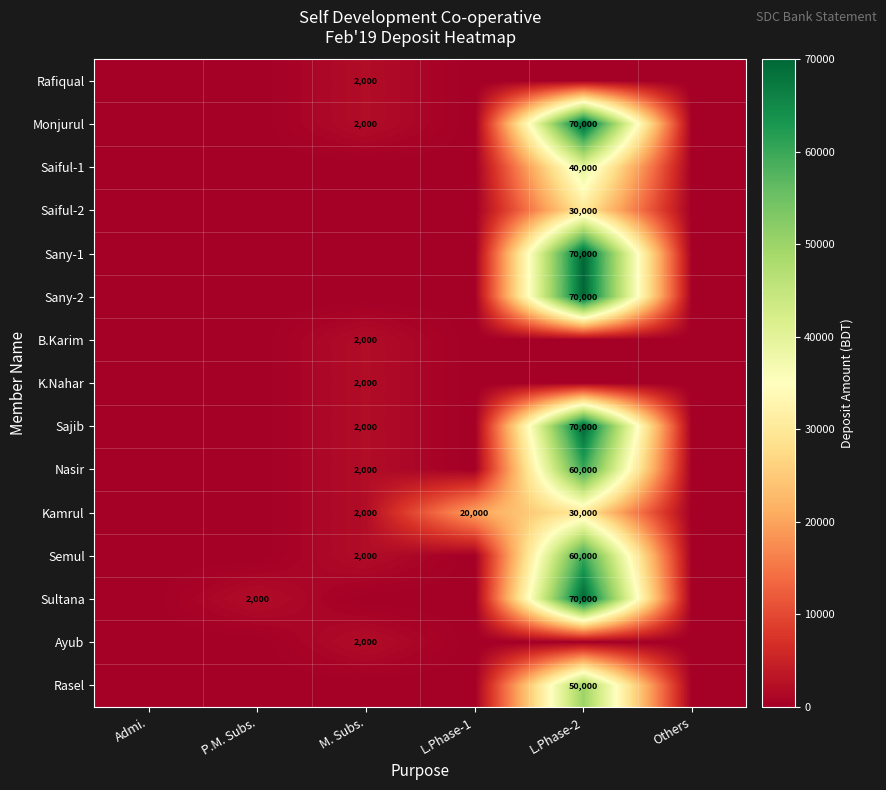

What is the spread (max minus min) of values at P.M. Subs.?

2000